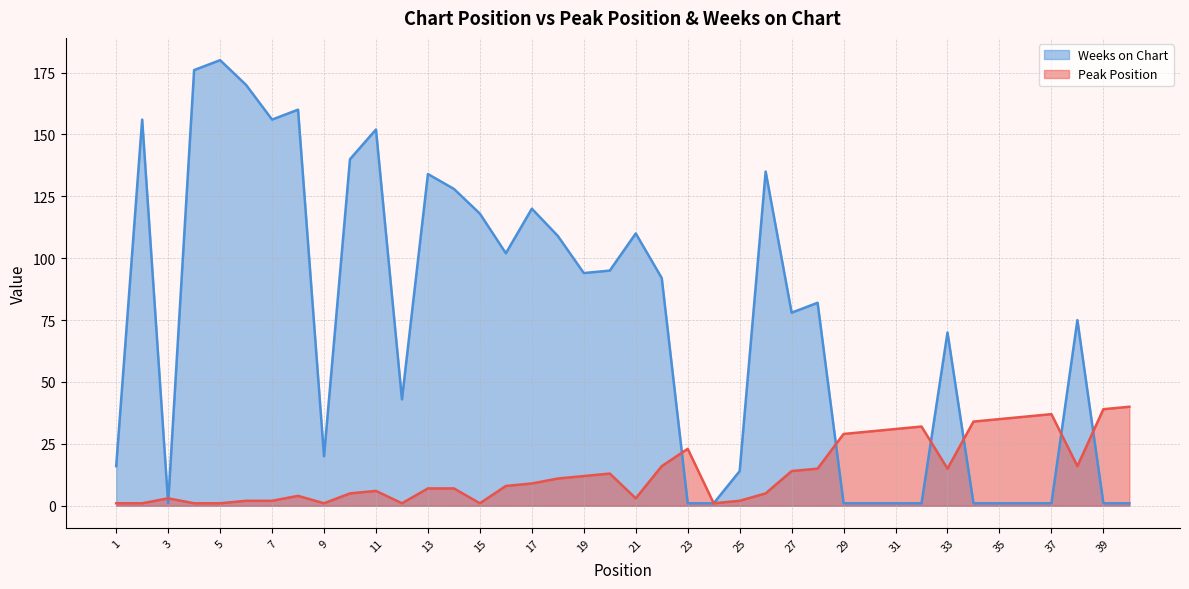

What is the value of the Weeks on Chart point at the 25th from the left?

14